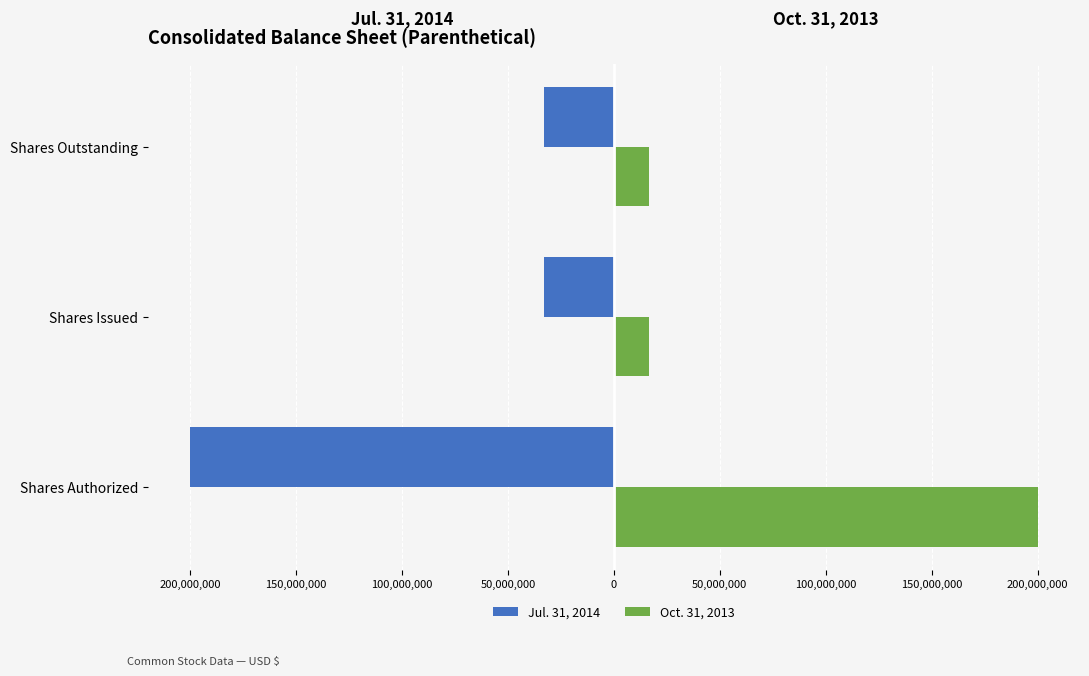

Reading right to left, list all the values displayed in this chart.

Jul. 31, 2014: -32824664	-32824664	-200000000
Oct. 31, 2013: 16431452	16431452	200000000